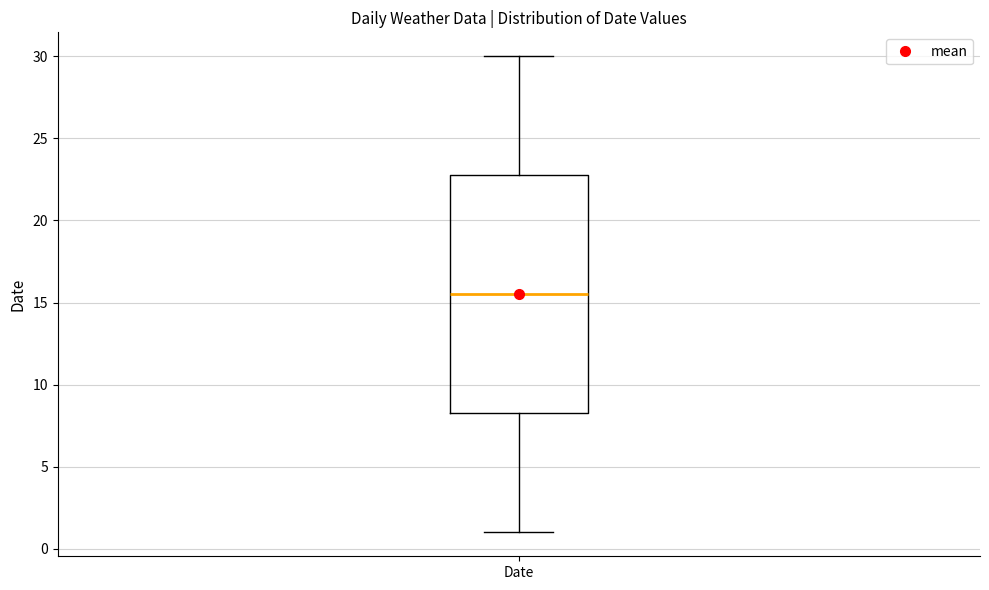

Transcribe this box plot: give where the median line is, the range the box spans, and where the two whiskers end, as read against the y-axis. The values are not printed on the chart, so give them approximately, as read against the axis.

median 15.5, box 8.5 to 23.0, whiskers 1.0 to 30.0